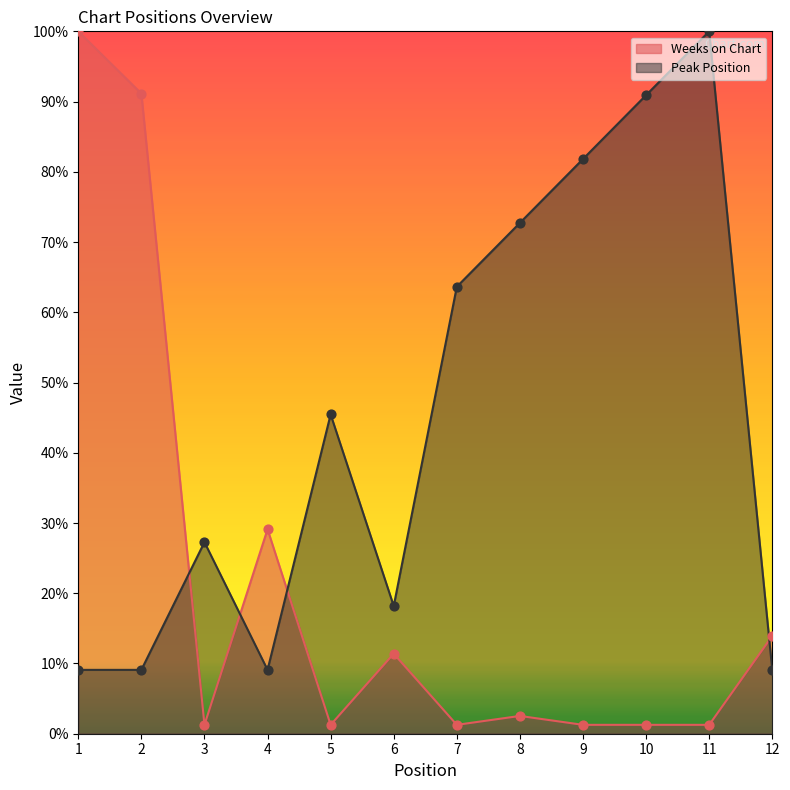

Which series has the widest spread of Y values?

Weeks on Chart